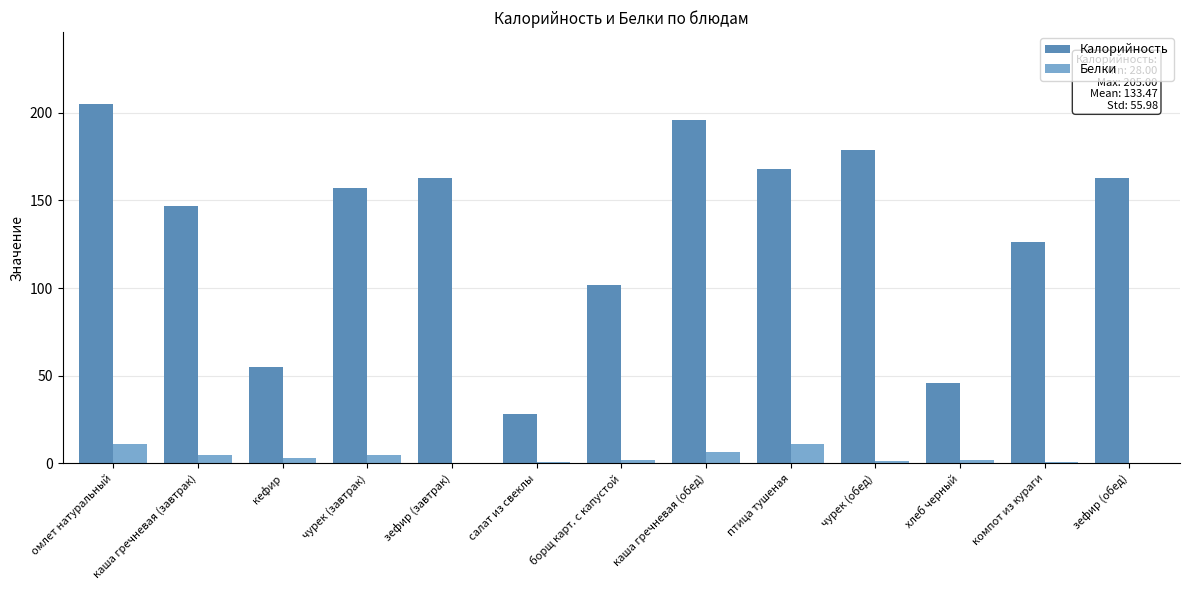

What is the total value across all series at зефир (завтрак)?

163.0